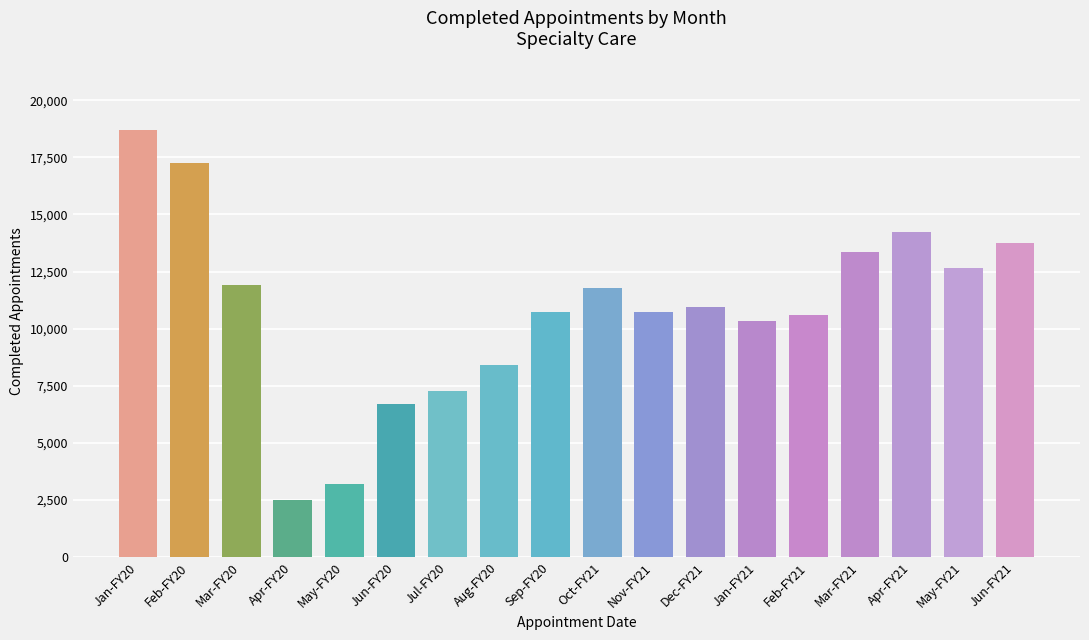

What is the change in value from Oct-FY21 to Nov-FY21?

-1071